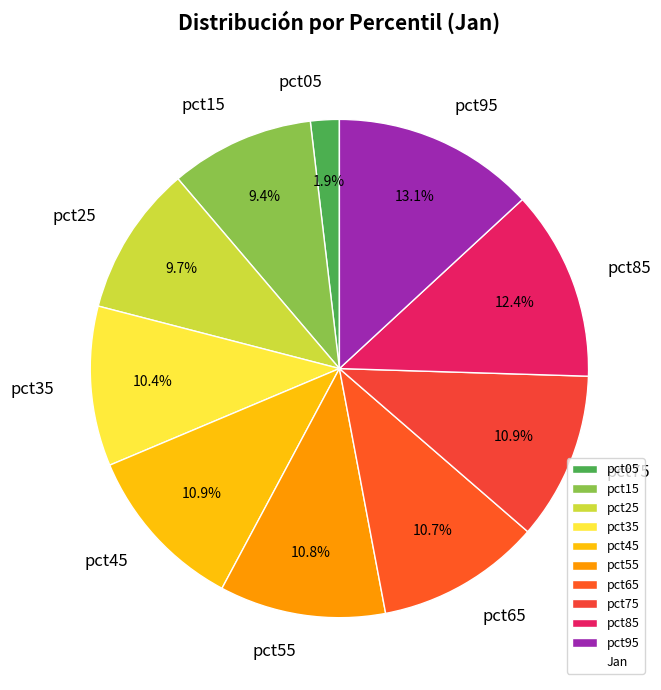

True or false: pct65 accounts for 11% of the total.

True